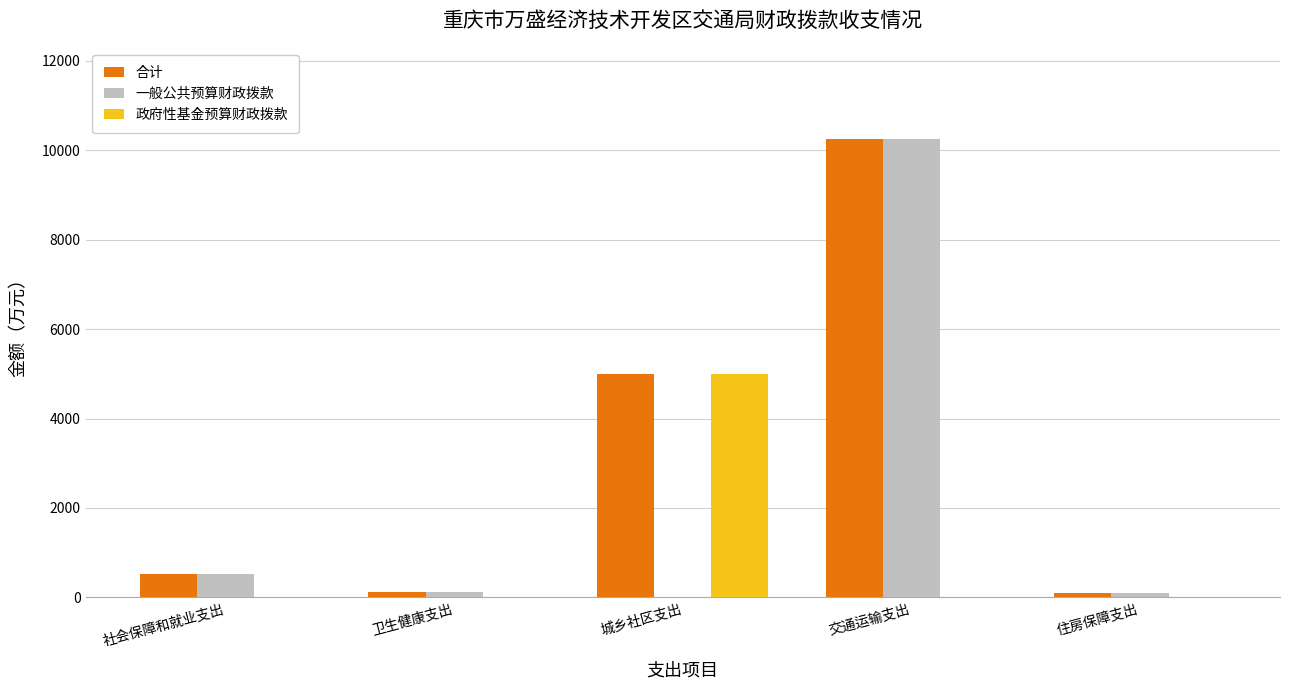

True or false: 一般公共预算财政拨款 has a value of 904.7 at 社会保障和就业支出.

False